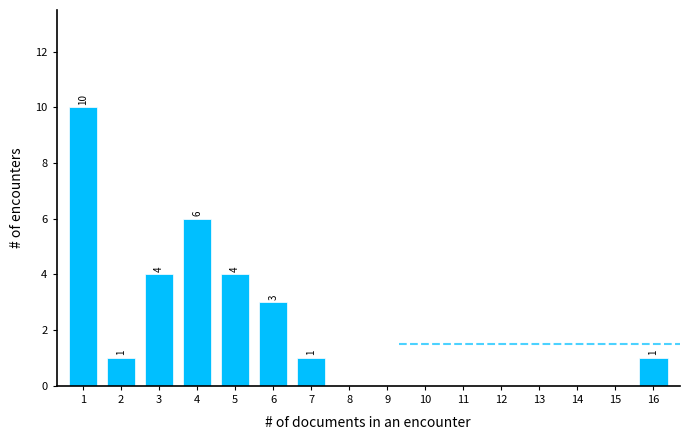

Reading left to right, list all the values displayed in this chart.

1=10	2=1	3=4	4=6	5=4	6=3	7=1	8=0	9=0	10=0	11=0	12=0	13=0	14=0	15=0	16=1